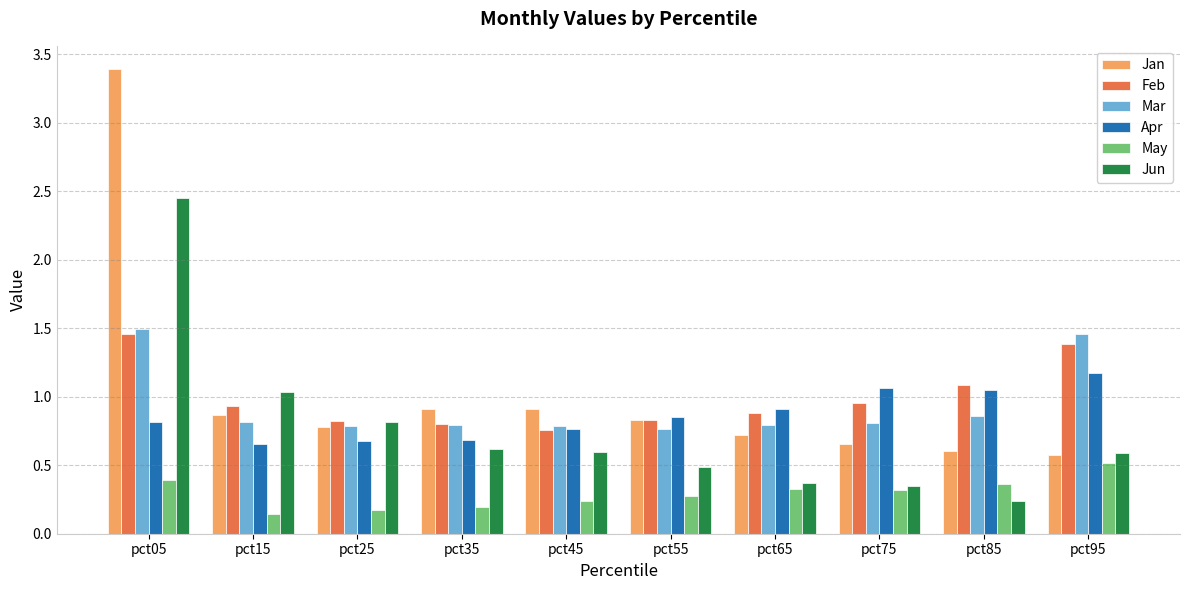

What is the sum of the Feb values at pct65 and pct15?

1.8